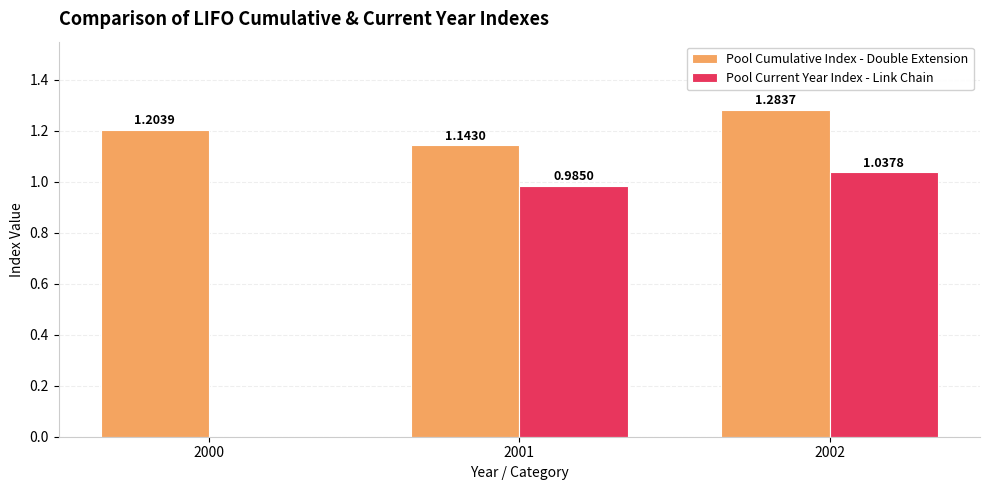

At which category is the sum across all series the highest?

2002